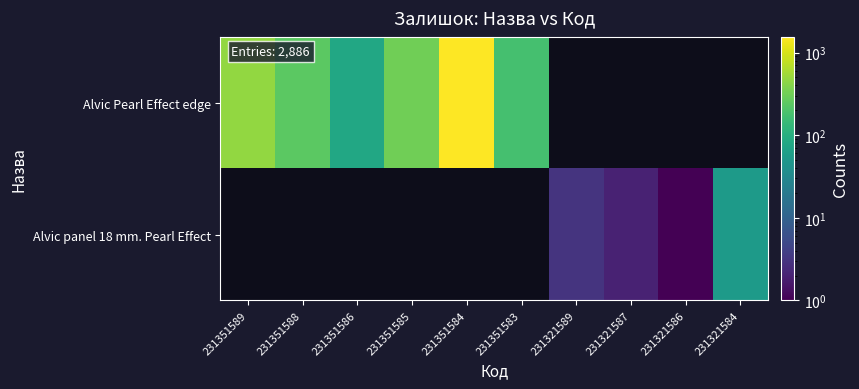

At which category does the chart reach its peak across all series?

231351584